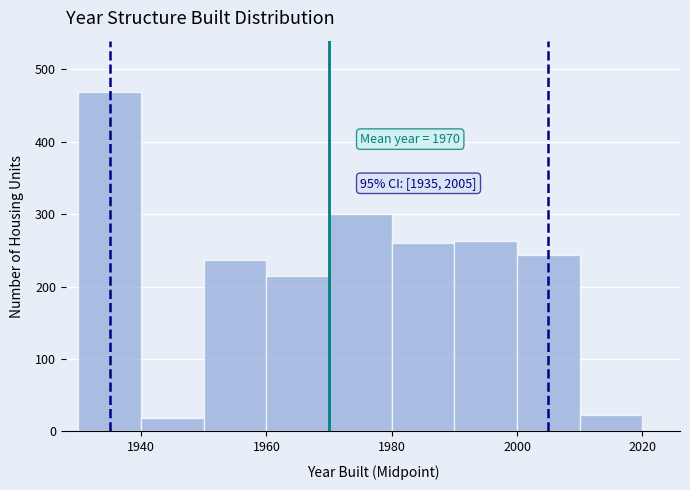

Around what value on the x-axis is the tallest bar? Give the approximate position of its centre, as read against the axis.

1936